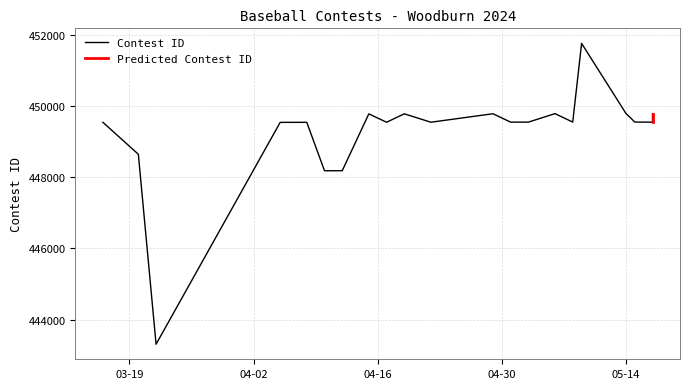

List the labels in order of value, smallest first.

3/22/24, 4/10/24, 4/12/24, 3/20/24, 4/5/24, 4/8/24, 3/16/24, 4/17/24, 4/22/24, 5/17/24, 5/1/24, 5/3/24, 5/8/24, 5/15/24, 4/15/24, 4/19/24, 5/17/24, 4/29/24, 5/6/24, 5/14/24, 5/9/24